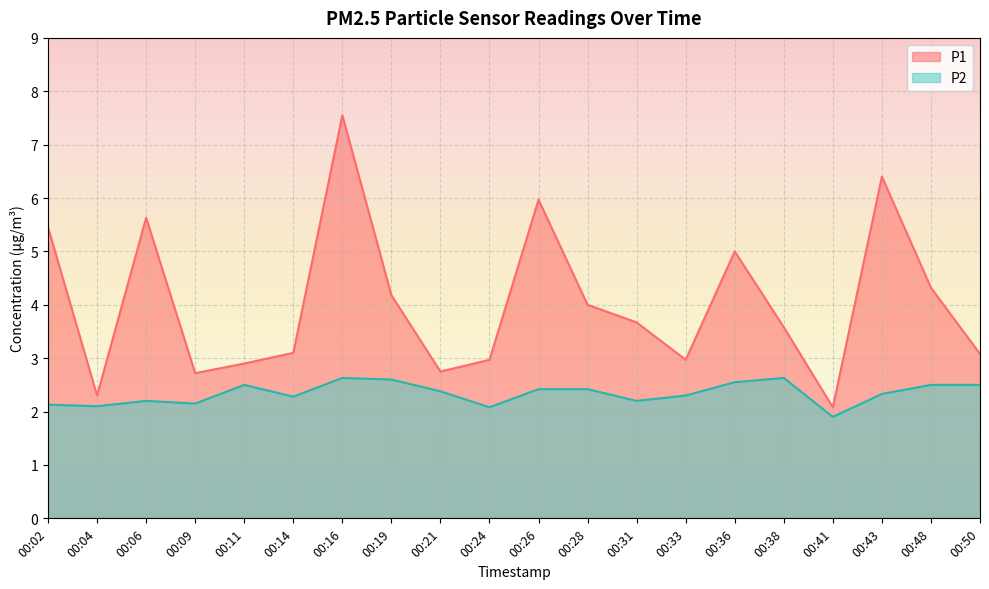

What is the difference between the maximum and minimum values in the P1 series?

5.5